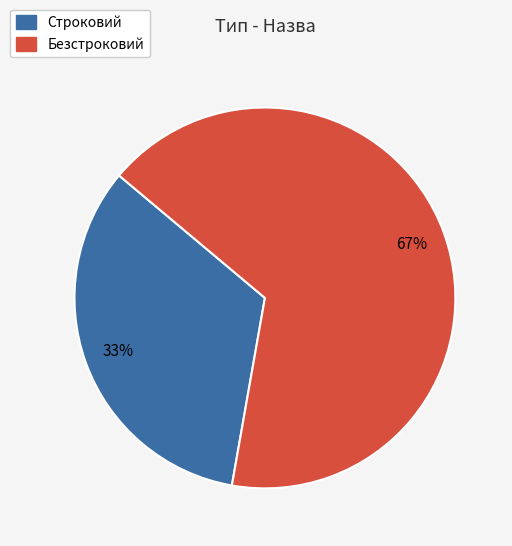

Do Строковий and Безстроковий together represent more than half of the pie?

Yes